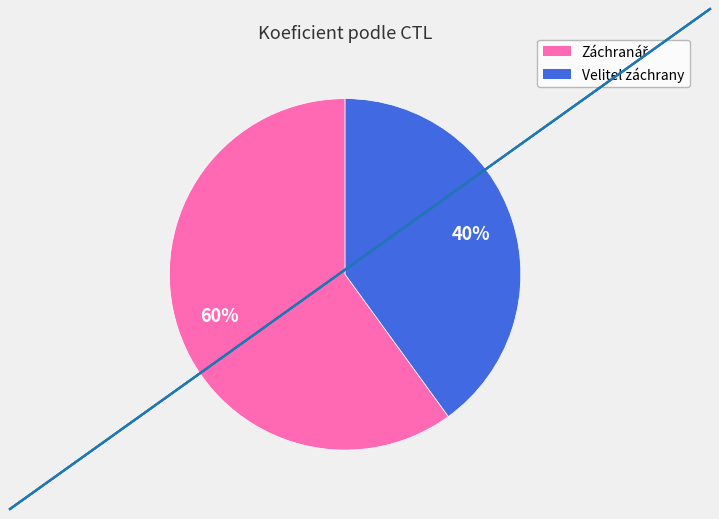

To the nearest percent, what is the average slice percentage?

50%